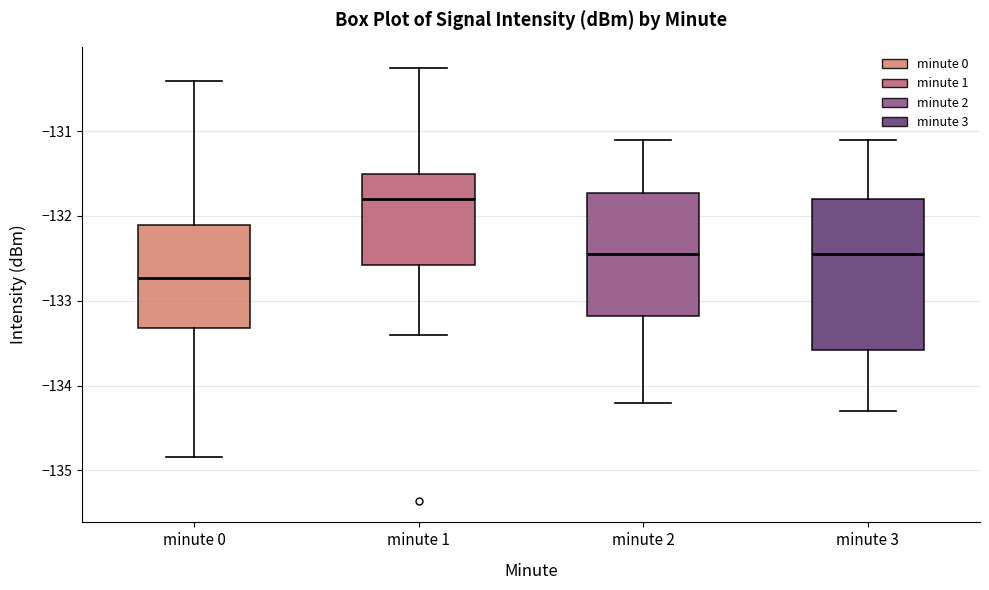

Comparing the boxes themselves (not the whiskers), which one is the tallest?

minute 3